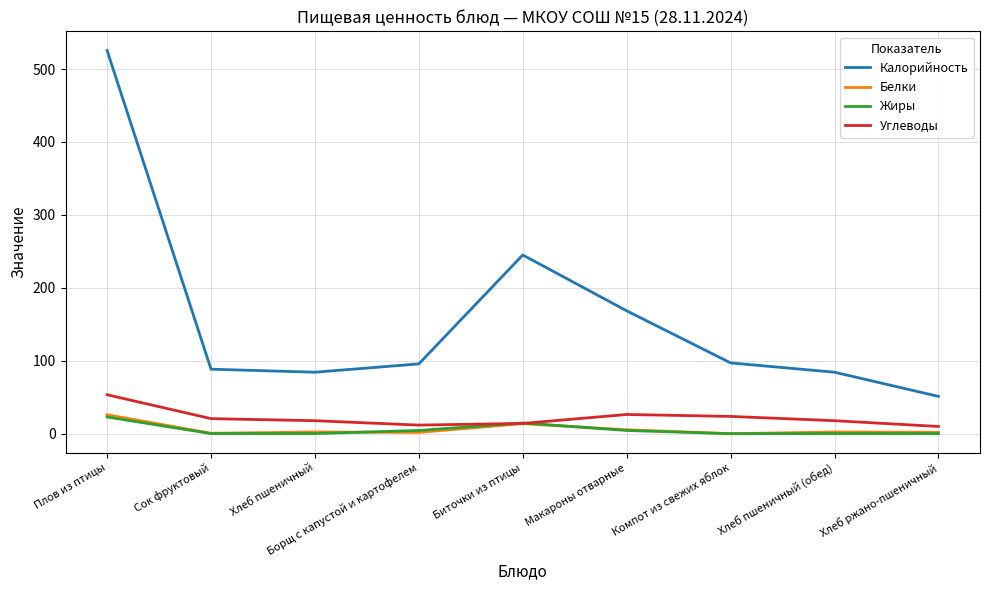

Which series changed the most between Плов из птицы and Компот из свежих яблок?

Калорийность